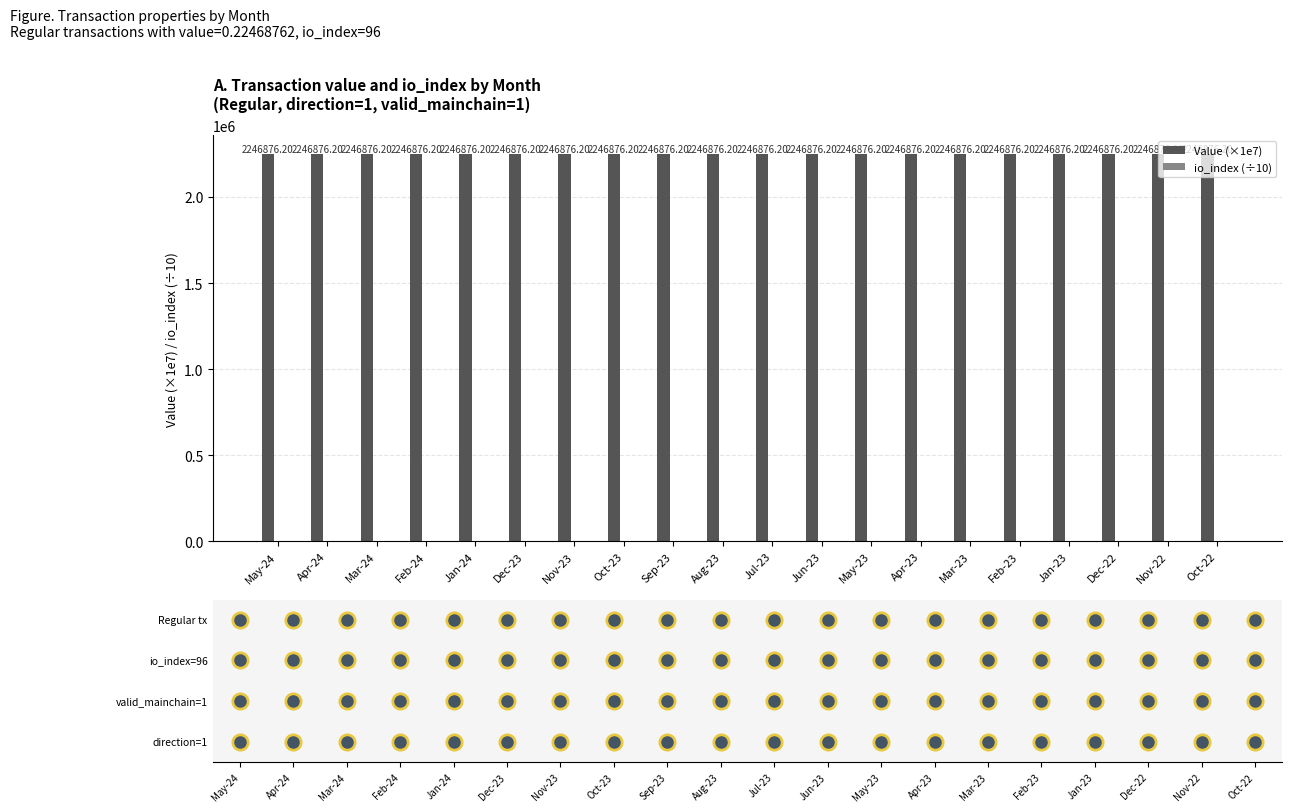

What is the average value of the Value (×1e7) series?

2246876.2